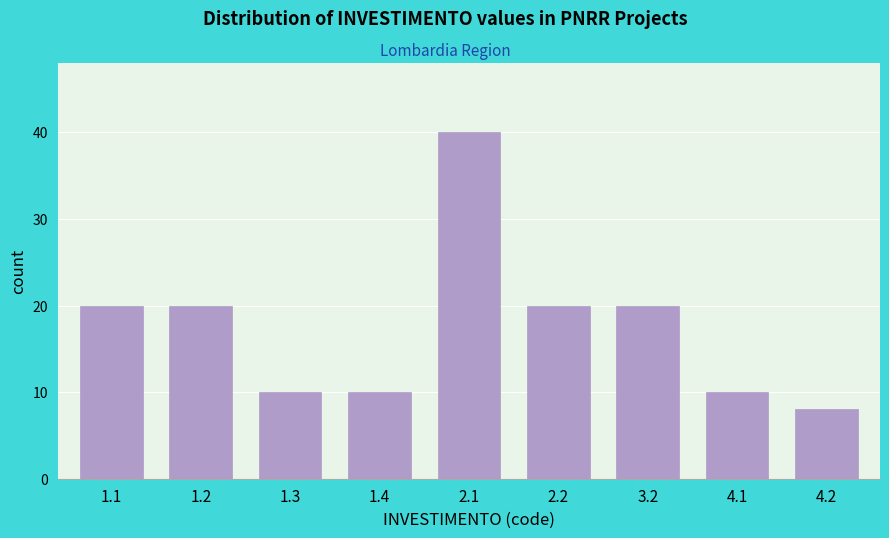

Reading right to left, transcribe all the data shown in this chart.

4.2=8	4.1=10	3.2=20	2.2=20	2.1=40	1.4=10	1.3=10	1.2=20	1.1=20